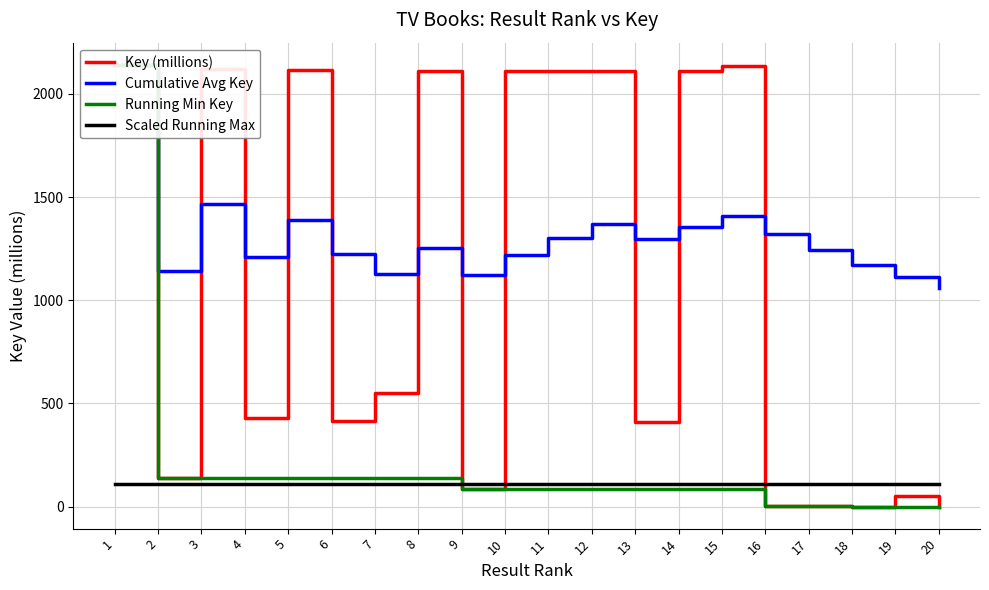

At which category is the sum across all series the highest?

1